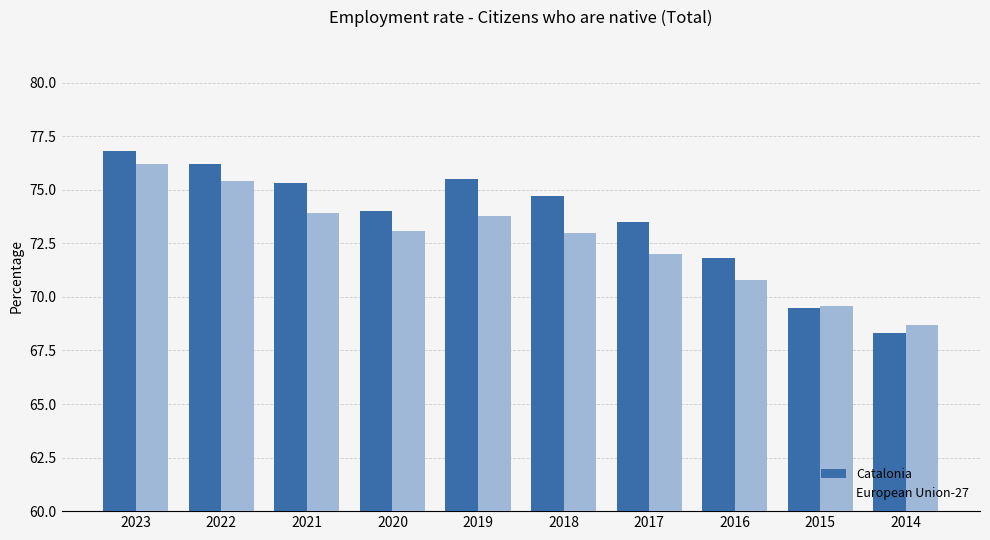

Which series has the widest spread of values?

Catalonia